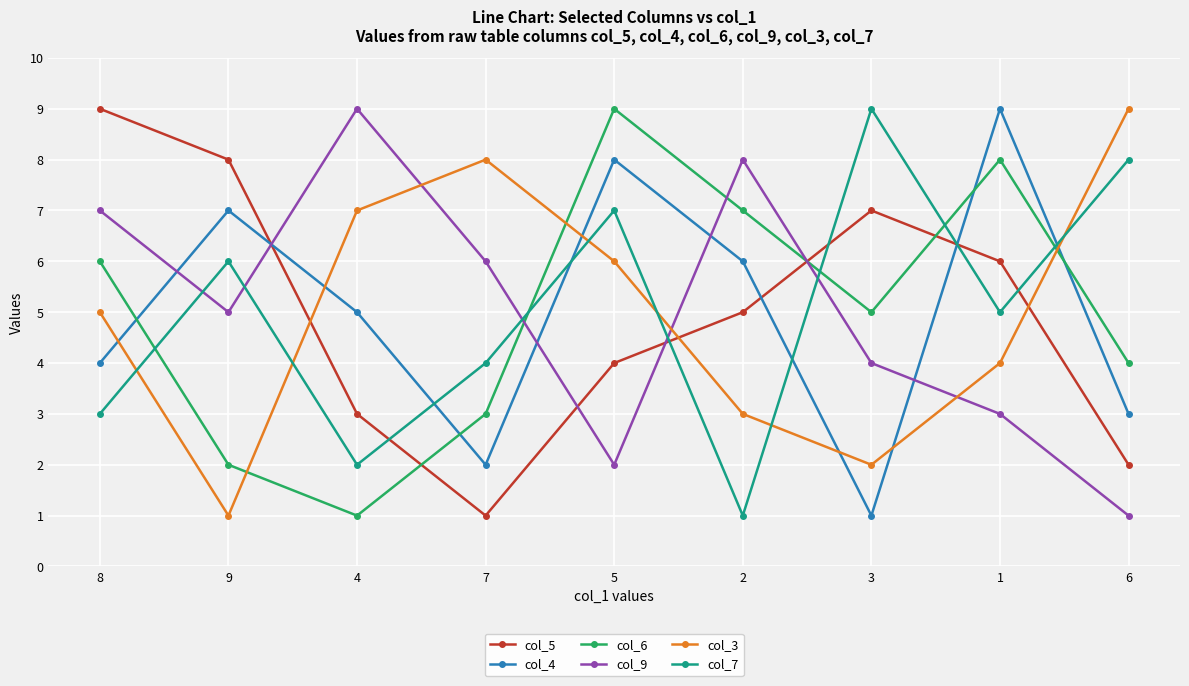

At how many categories does at least one series exceed 5?

9